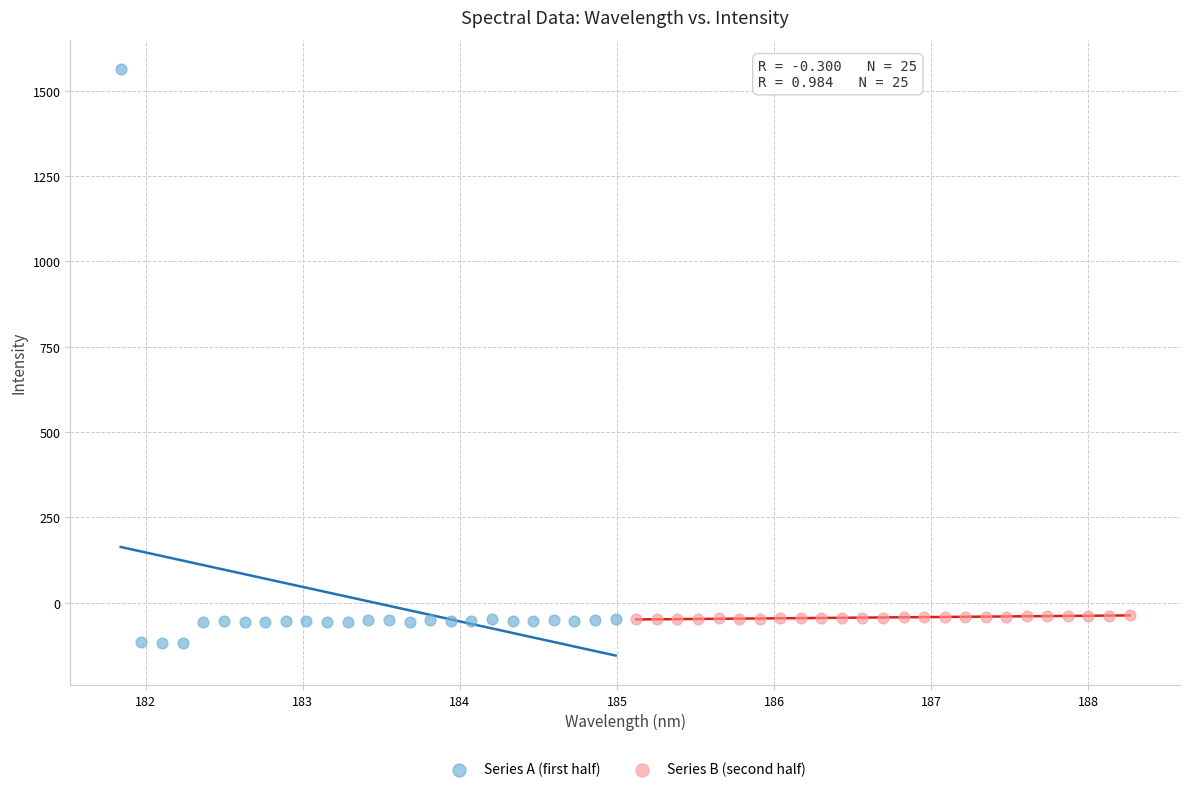

Which series has the widest spread of Y values?

Series A (first half)